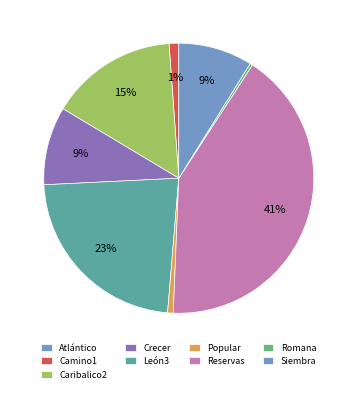

Does Atlántico account for over 50% of the chart?

No